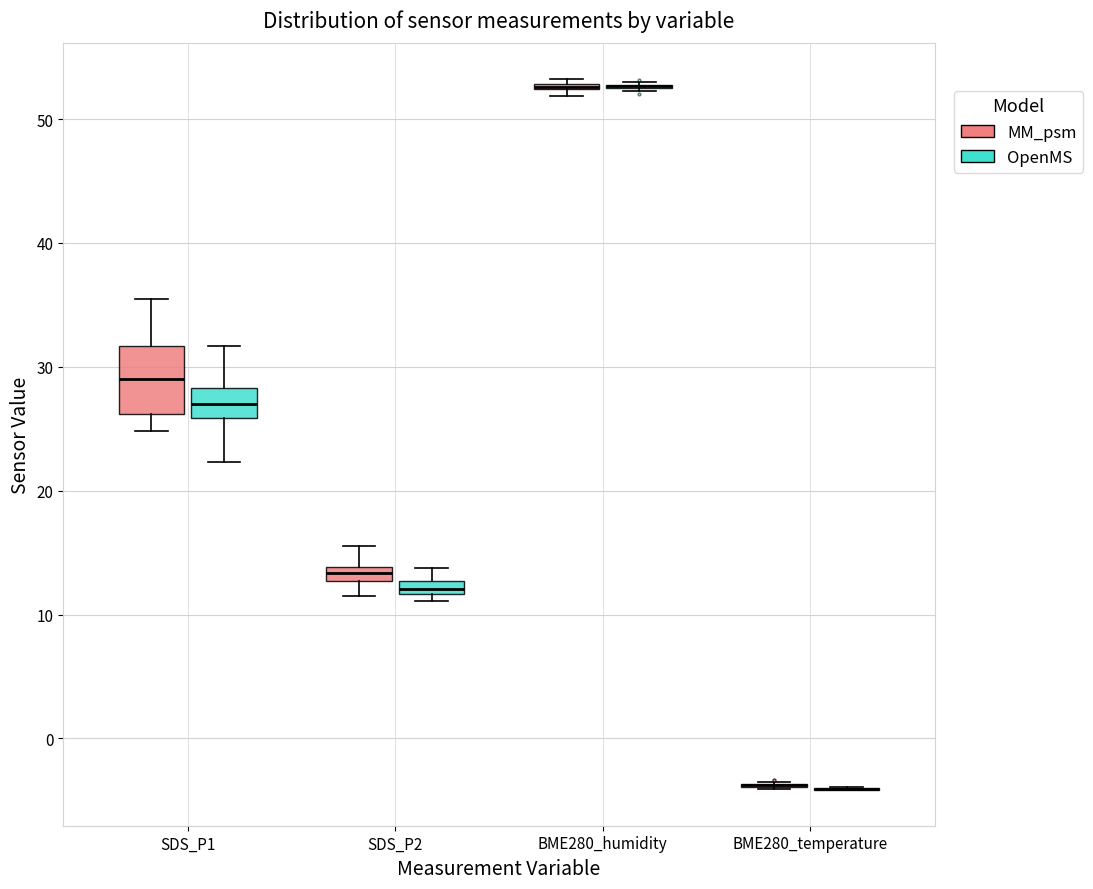

Which box is the tallest, from its lower edge to its upper edge?

SDS_P1 (MM_psm)